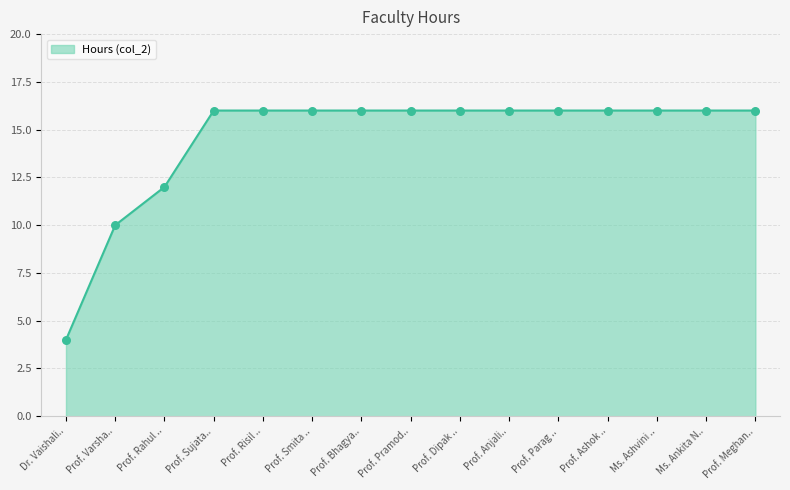

Which has a higher value, Prof. Rahul .. or Prof. Pramod..?

Prof. Pramod..